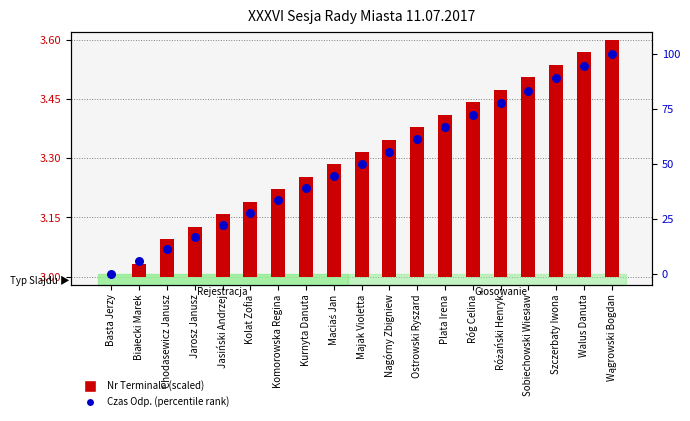

Which series has the largest Y range (max minus min)?

Czas Odp. (percentile rank)